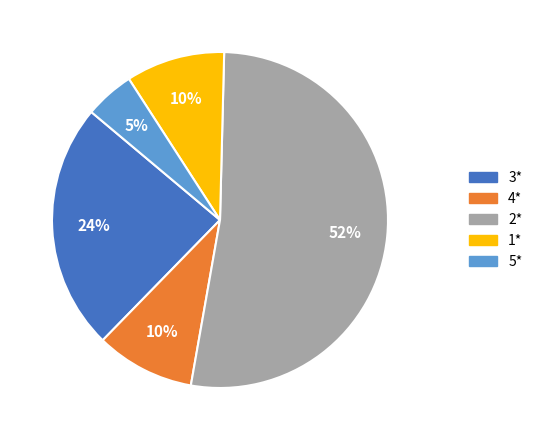

Approximately how many times larger is the value at 1* compared to 3*?

0.4